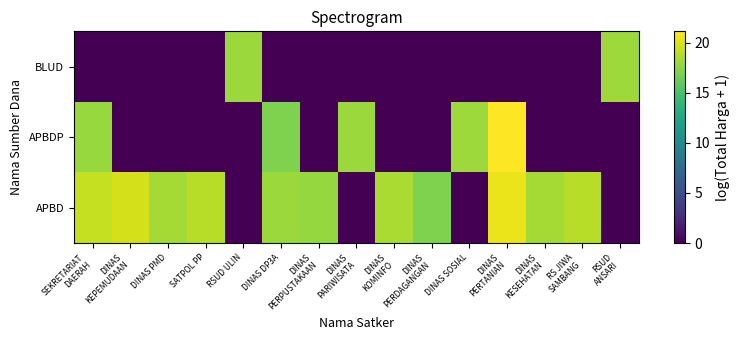

Reading right to left, extract all data points from this chart.

APBD: RSUD
ANSARI=0.0	RS JIWA
SAMBANG=18.8	DINAS
KESEHATAN=18.2	DINAS
PERTANIAN=20.5	DINAS SOSIAL=0.0	DINAS
PERDAGANGAN=17.1	DINAS
KOMINFO=18.4	DINAS
PARIWISATA=0.0	DINAS
PERPUSTAKAAN=17.8	DINAS DP3A=18.0	RSUD ULIN=0.0	SATPOL PP=18.8	DINAS PMD=18.3	DINAS
KEPEMUDAAN=19.8	SEKRETARIAT
DAERAH=19.2
APBDP: RSUD
ANSARI=0.0	RS JIWA
SAMBANG=0.0	DINAS
KESEHATAN=0.0	DINAS
PERTANIAN=21.1	DINAS SOSIAL=18.0	DINAS
PERDAGANGAN=0.0	DINAS
KOMINFO=0.0	DINAS
PARIWISATA=18.0	DINAS
PERPUSTAKAAN=0.0	DINAS DP3A=17.0	RSUD ULIN=0.0	SATPOL PP=0.0	DINAS PMD=0.0	DINAS
KEPEMUDAAN=0.0	SEKRETARIAT
DAERAH=17.8
BLUD: RSUD
ANSARI=18.0	RS JIWA
SAMBANG=0.0	DINAS
KESEHATAN=0.0	DINAS
PERTANIAN=0.0	DINAS SOSIAL=0.0	DINAS
PERDAGANGAN=0.0	DINAS
KOMINFO=0.0	DINAS
PARIWISATA=0.0	DINAS
PERPUSTAKAAN=0.0	DINAS DP3A=0.0	RSUD ULIN=18.0	SATPOL PP=0.0	DINAS PMD=0.0	DINAS
KEPEMUDAAN=0.0	SEKRETARIAT
DAERAH=0.0